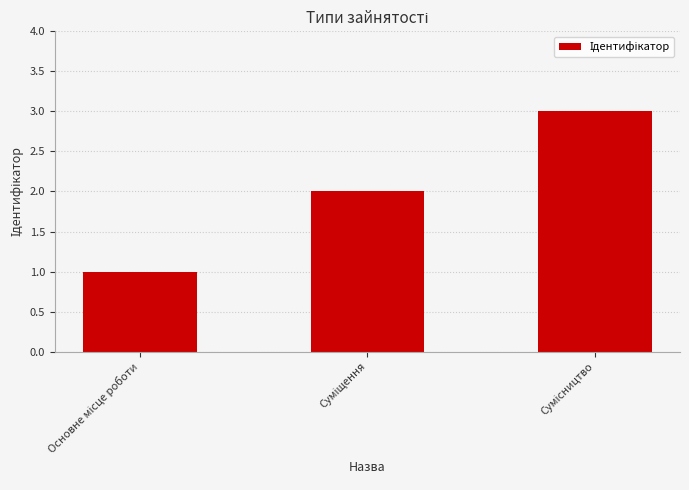

What is the greatest value displayed?

3